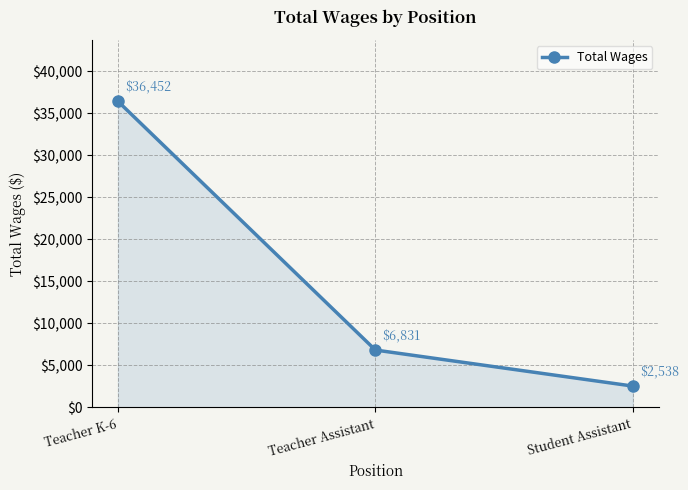

Which label corresponds to the smallest value in the chart?

Student Assistant